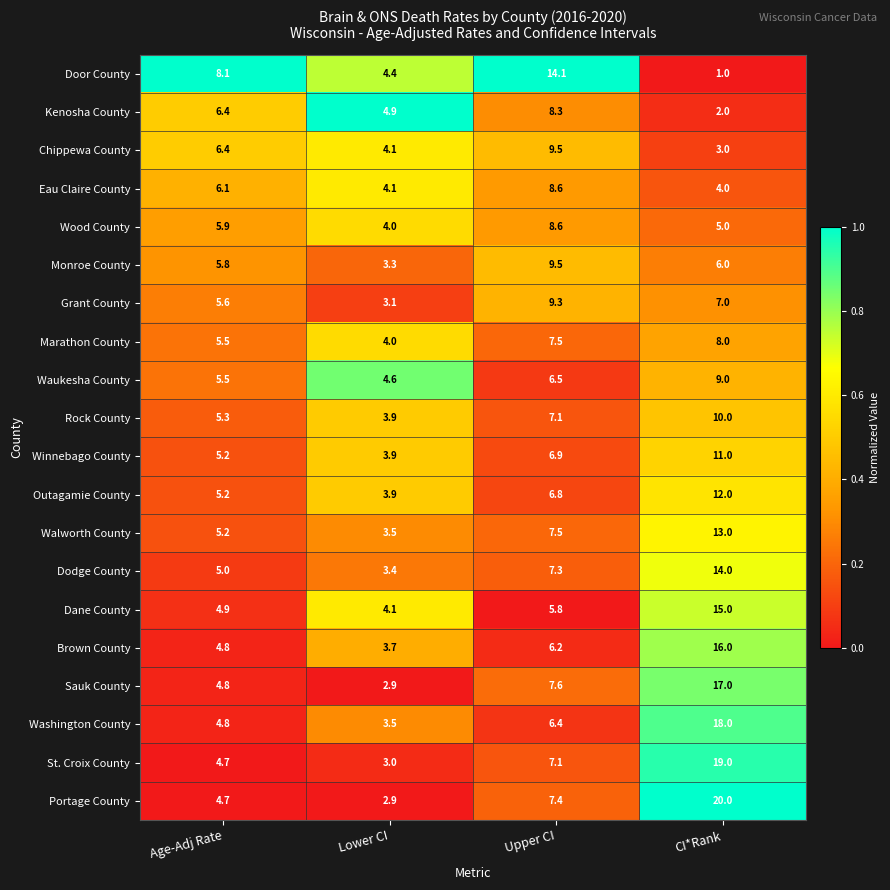

Which series has the widest spread of values?

Portage County